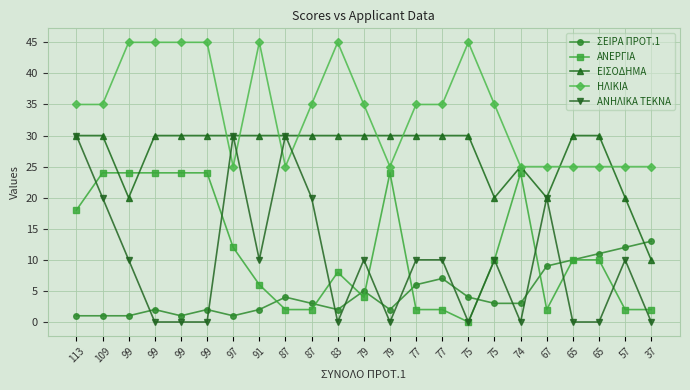

What are all the series names shown in the legend?

ΣΕΙΡΑ ΠΡΟΤ.1, ΑΝΕΡΓΙΑ, ΕΙΣΟΔΗΜΑ, ΗΛΙΚΙΑ, ΑΝΗΛΙΚΑ ΤΕΚΝΑ